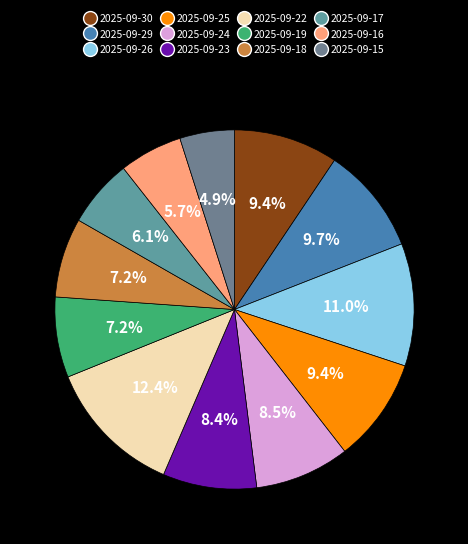

To the nearest percent, what portion does 2025-09-19 represent?

7%